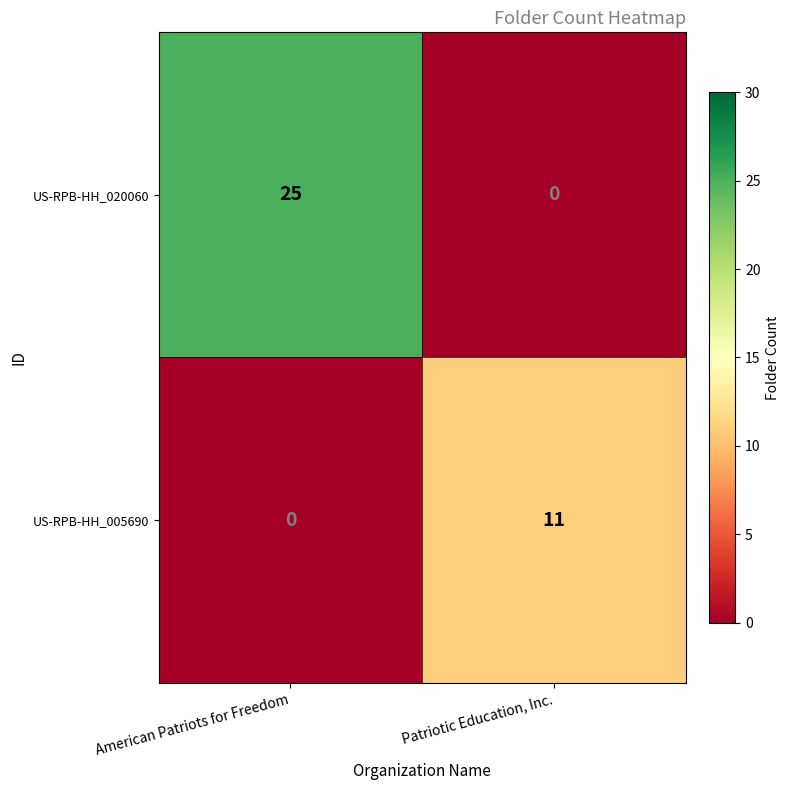

What is the difference between the US-RPB-HH_005690 values at American Patriots for Freedom and Patriotic Education, Inc.?

11